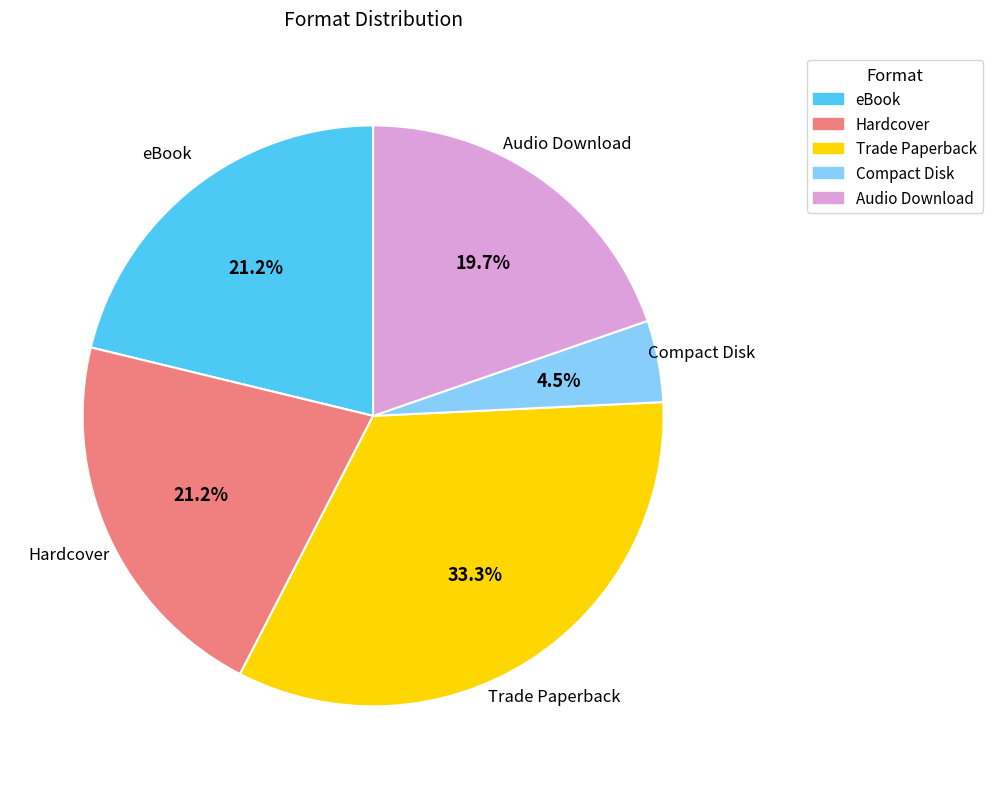

Does Trade Paperback represent more than half of the total?

No